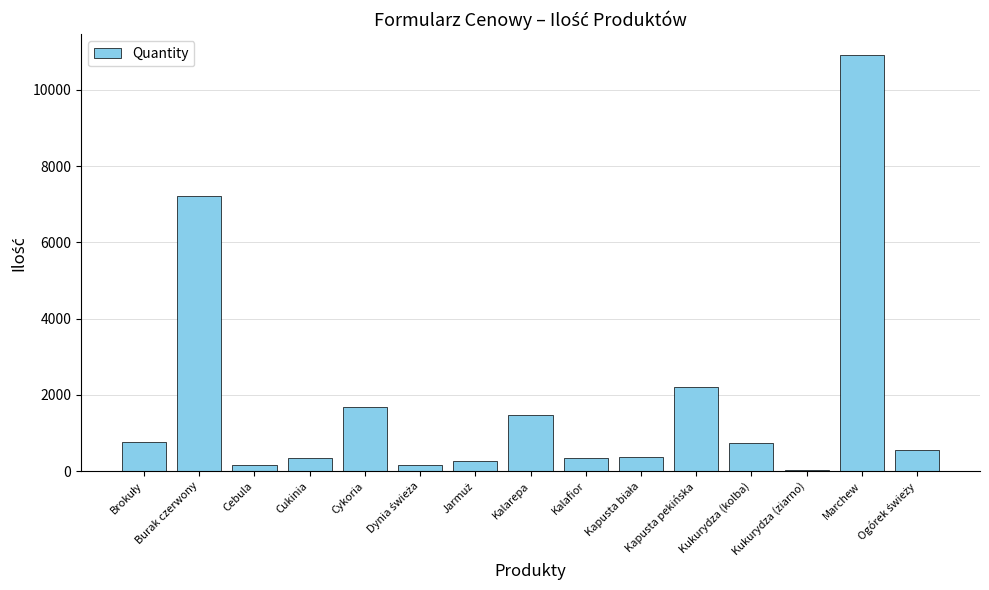

The value at Kapusta pekińska is 2989. True or false?

False